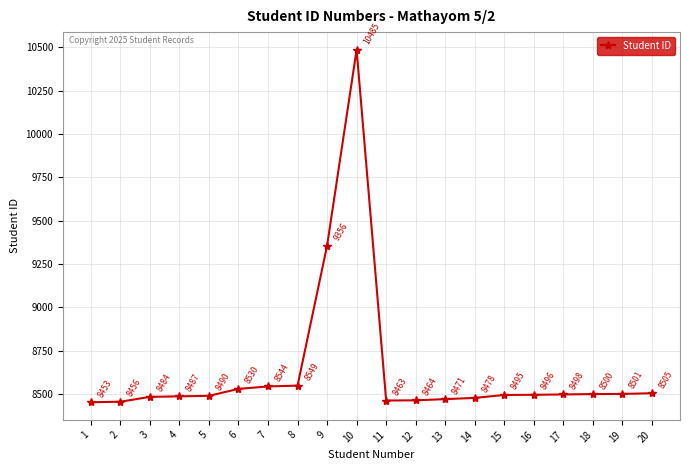

True or false: the data shows 8496 at 16.

True